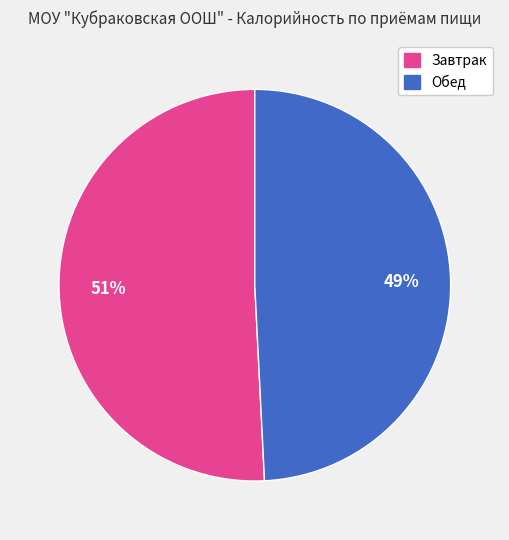

Combined, do Обед and Завтрак account for over 50%?

Yes